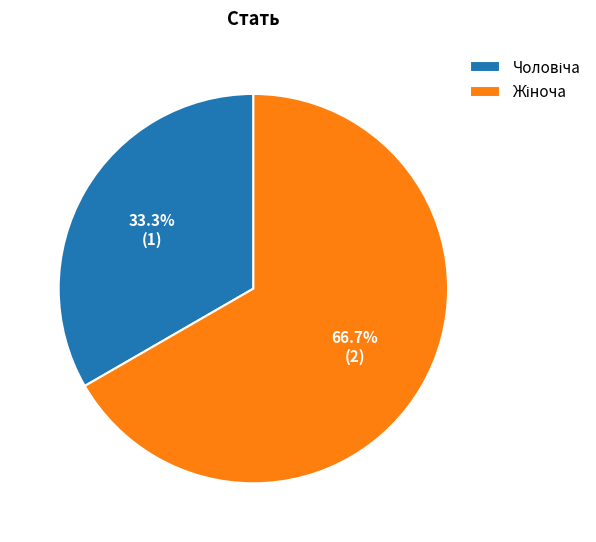

What is the change in value from Чоловіча to Жіноча?

+1